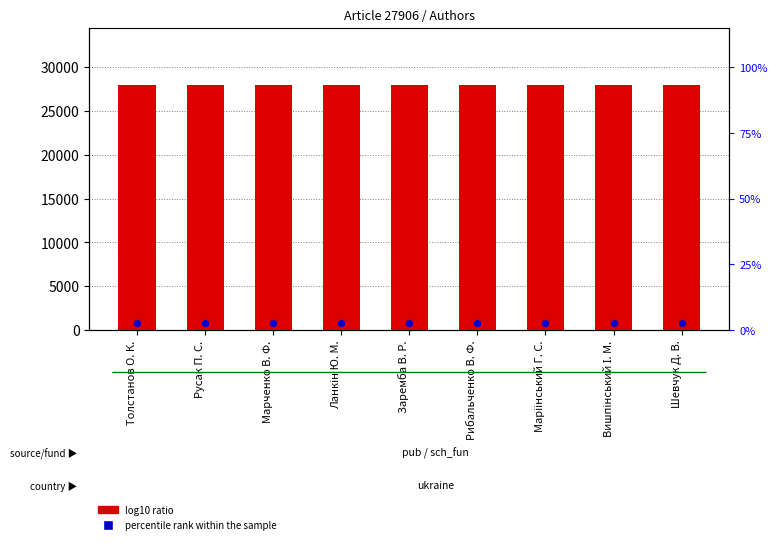

What are all the series names shown in the legend?

log10 ratio, percentile rank within the sample